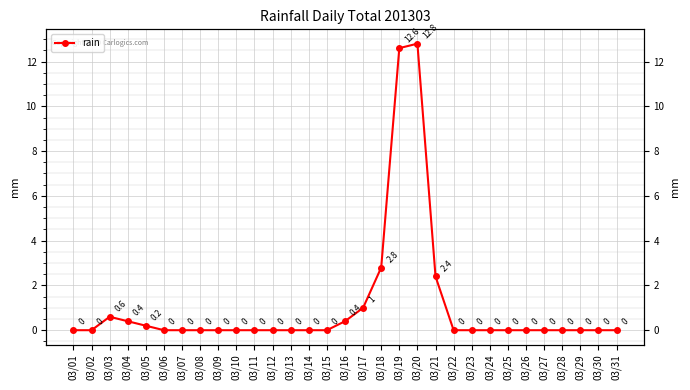

Rank the categories by value from lowest to highest.

03/01, 03/02, 03/06, 03/07, 03/08, 03/09, 03/10, 03/11, 03/12, 03/13, 03/14, 03/15, 03/22, 03/23, 03/24, 03/25, 03/26, 03/27, 03/28, 03/29, 03/30, 03/31, 03/05, 03/04, 03/16, 03/03, 03/17, 03/21, 03/18, 03/19, 03/20